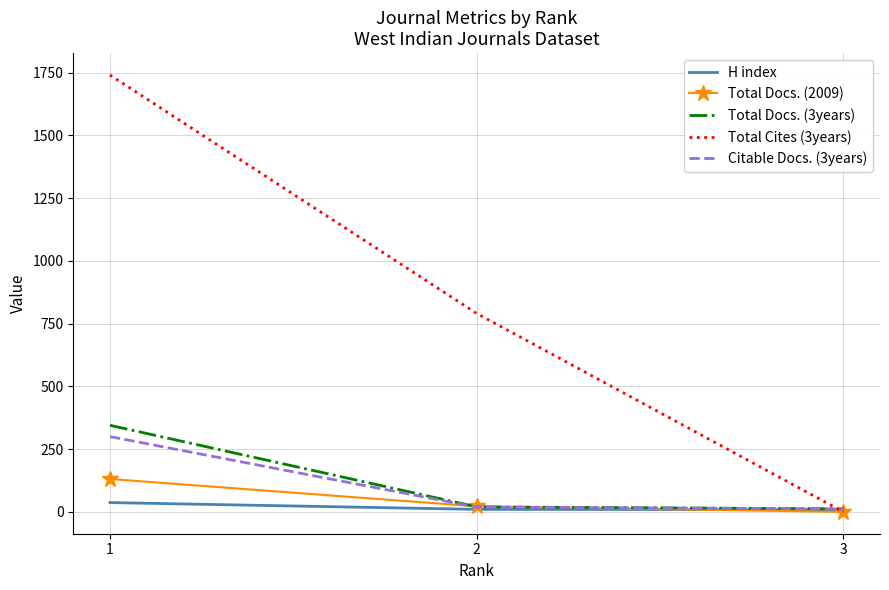

The value of Total Cites (3years) at 3 is 0. True or false?

True